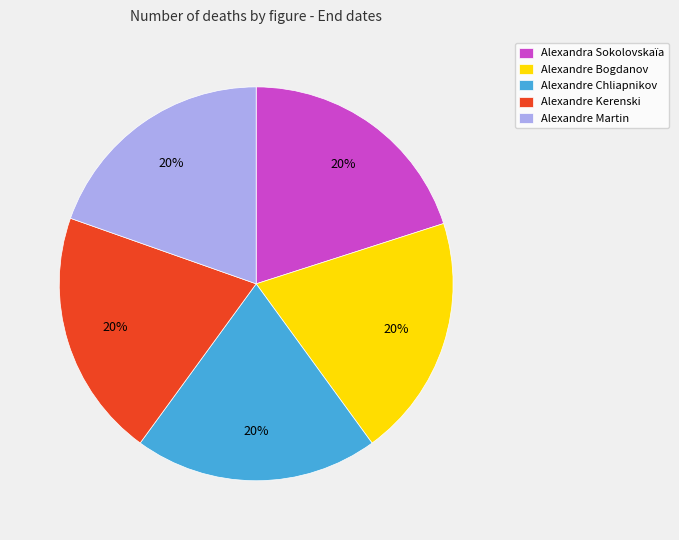

To the nearest percent, what is the combined percentage of Alexandre Chliapnikov and Alexandre Bogdanov?

40%